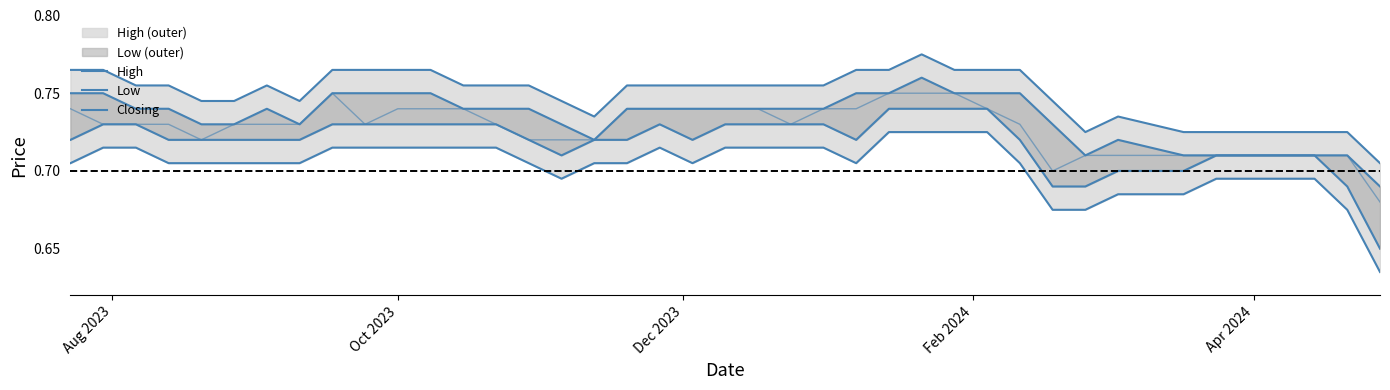

True or false: Low (outer) and High (outer) cross at least once.

False